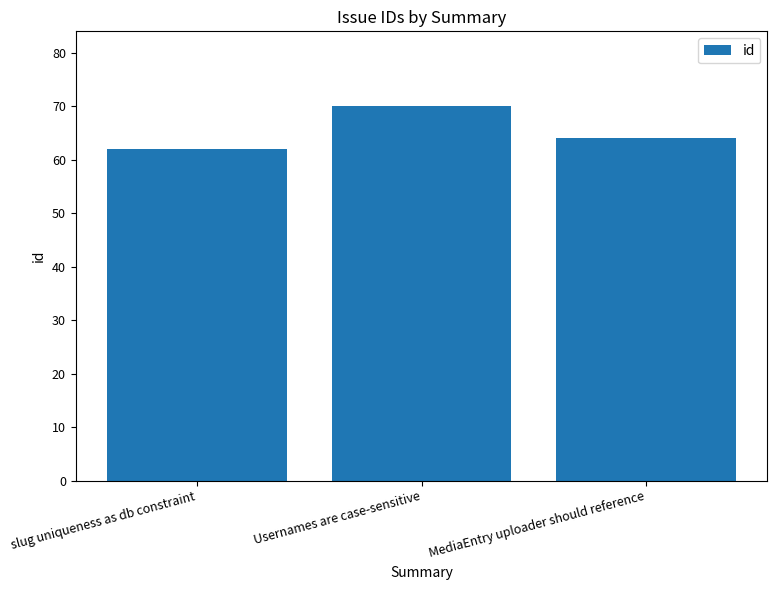

The value at Usernames are case-sensitive is 18. True or false?

False